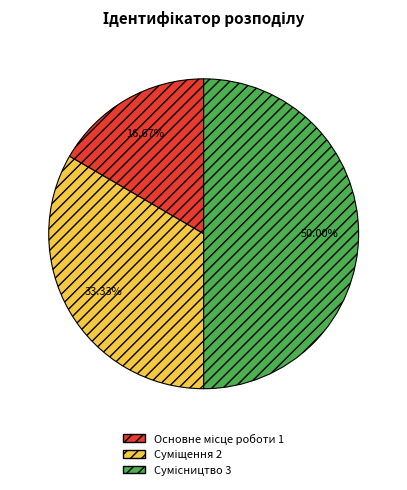

To the nearest percent, what percentage of the pie is Сумісництво?

50%